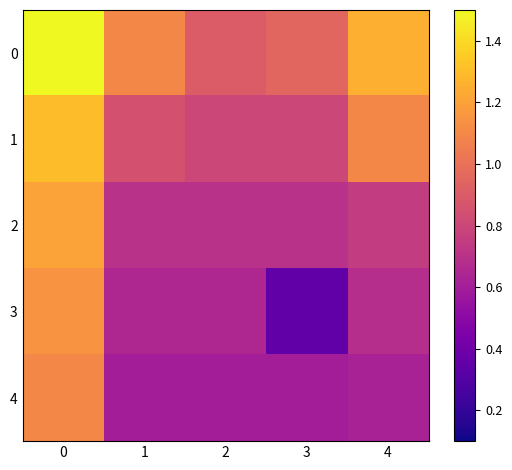

How many categories are shown in the chart?

5